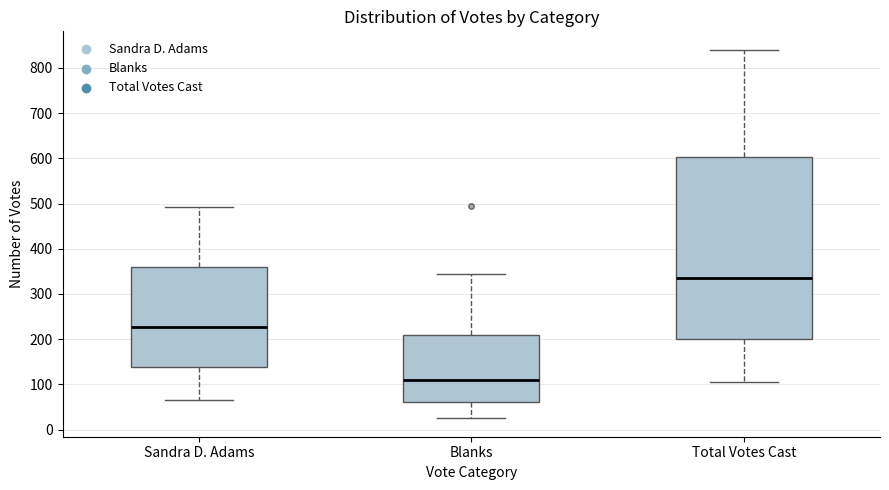

Reading left to right, read every box against the y-axis: the position of its median line, the range the box covers, and the ends of its whiskers. The values are not printed on the chart, so give them approximately, as read against the axis.

Sandra D. Adams: median 230, box 140 to 360, whiskers 70 to 490
Blanks: median 110, box 60 to 210, whiskers 30 to 350
Total Votes Cast: median 340, box 200 to 600, whiskers 110 to 840